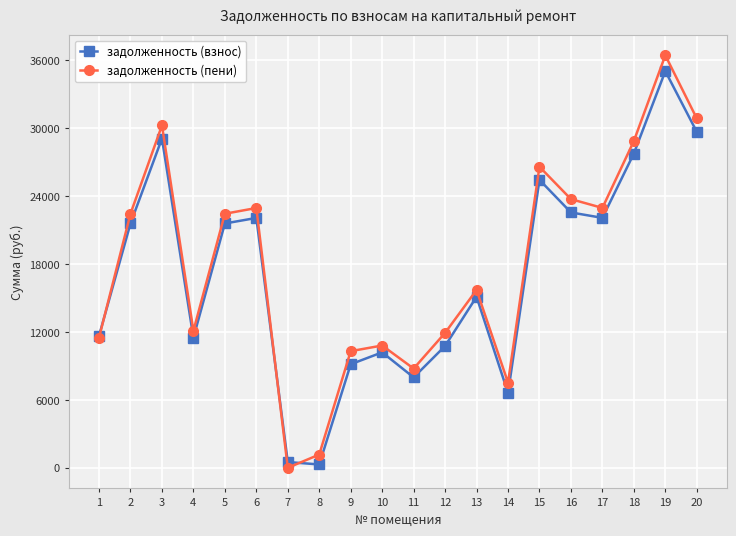

Which series has the largest total across all categories?

задолженность (пени)